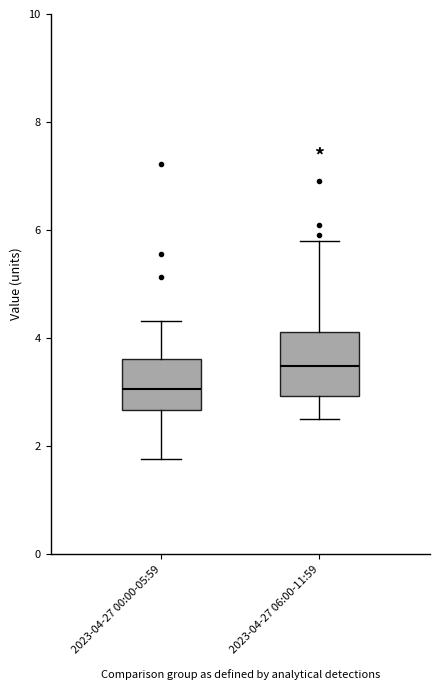

Where does the median line of the box for 2023-04-27 00:00-05:59 sit on the y-axis? The values are not printed on the chart, so give them approximately, as read against the axis.

3.0